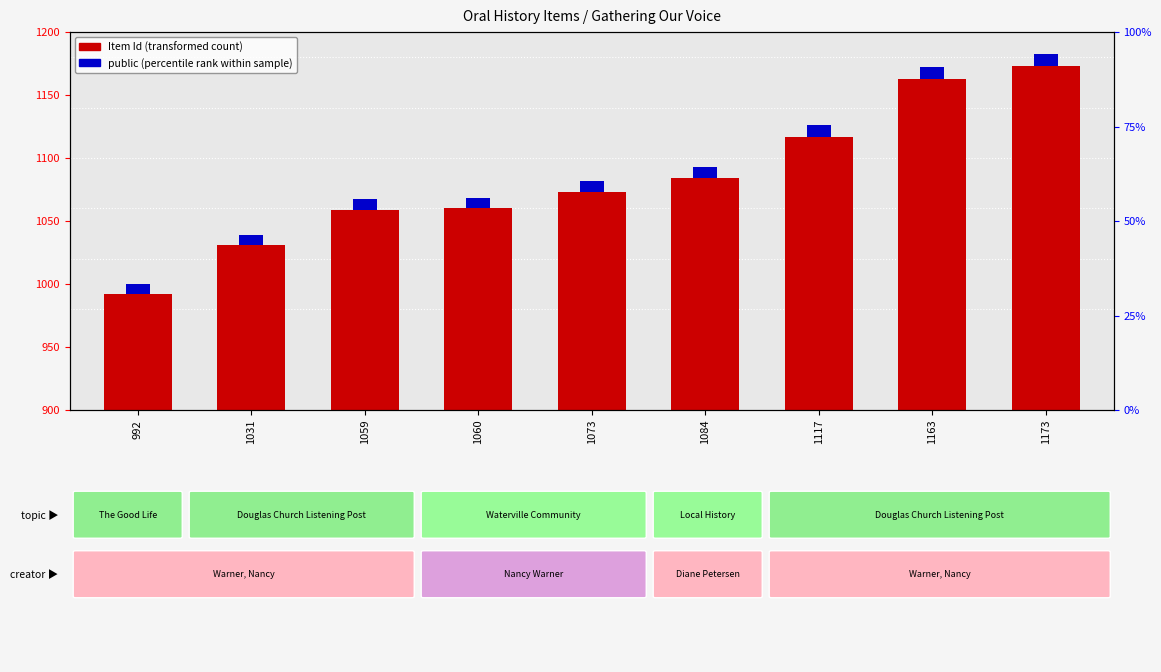

How many bars are there in each group?

2